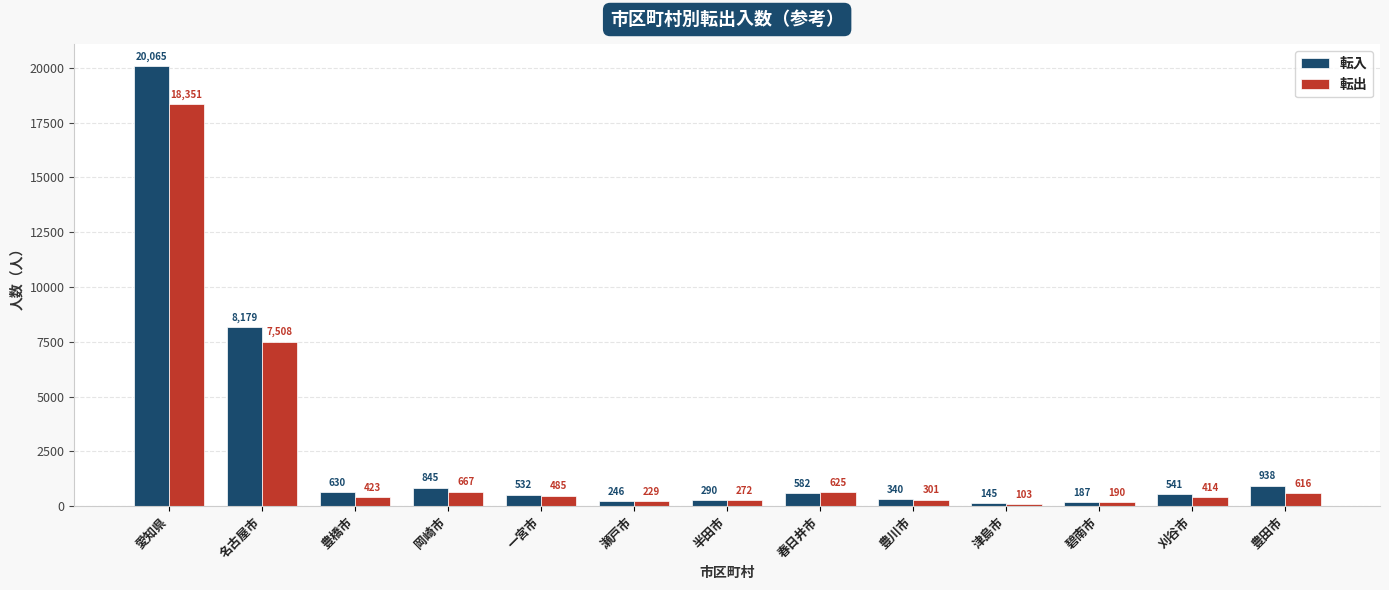

What is the total value across all series at 豊橋市?

1053